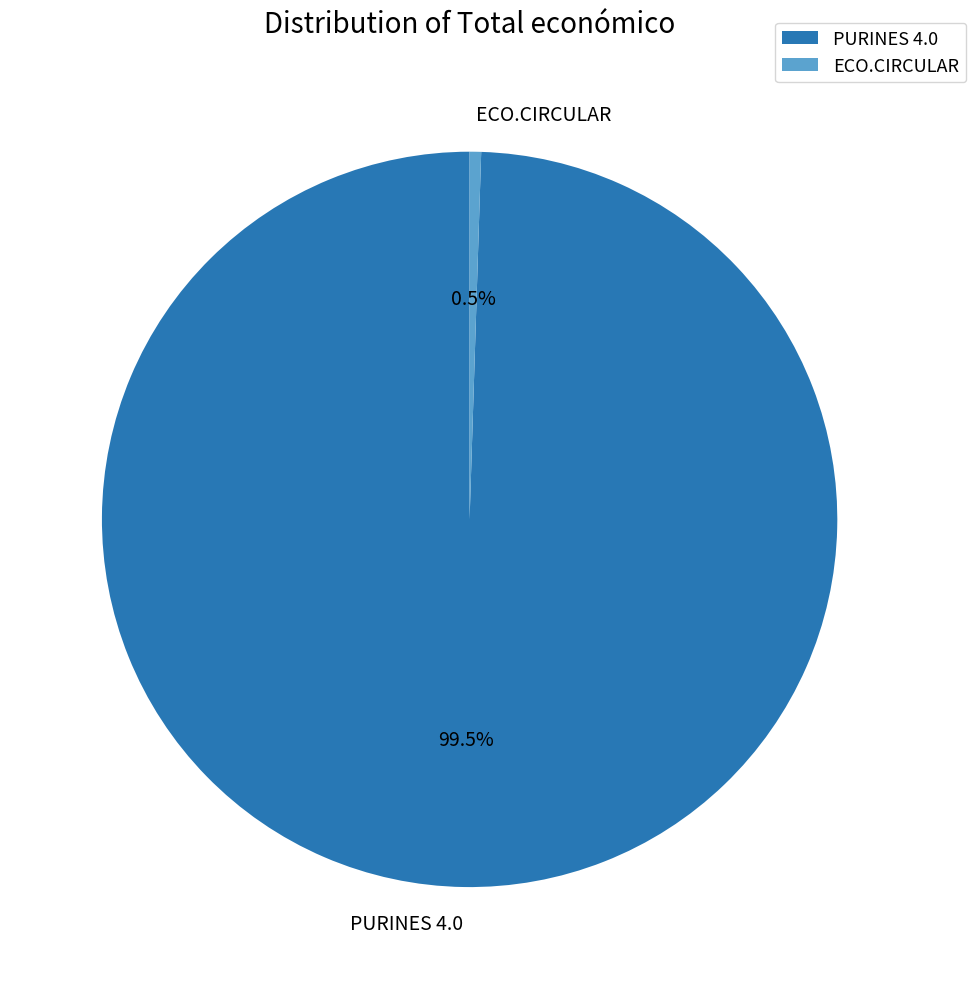

To the nearest percent, what is the average slice percentage?

50%